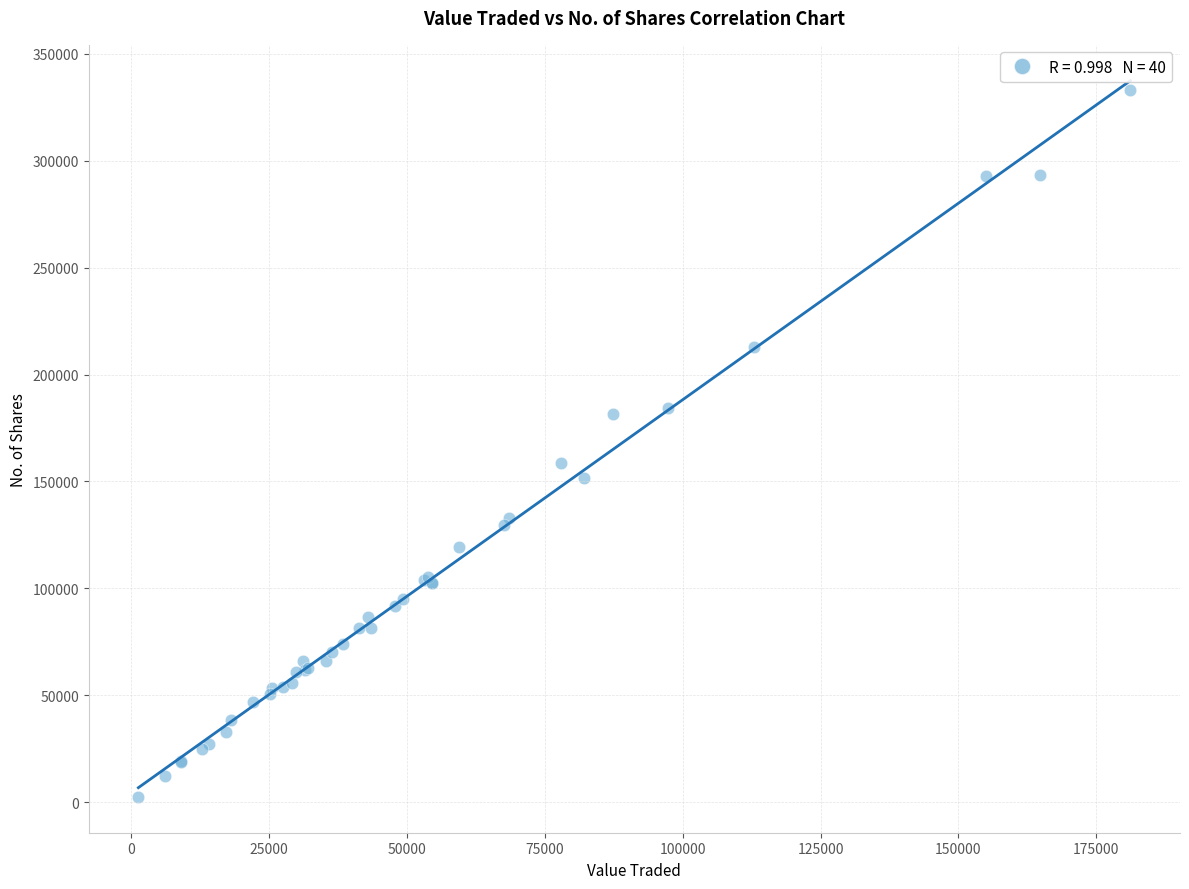

What Y value in the scatter plot is closest to 167756?

158589